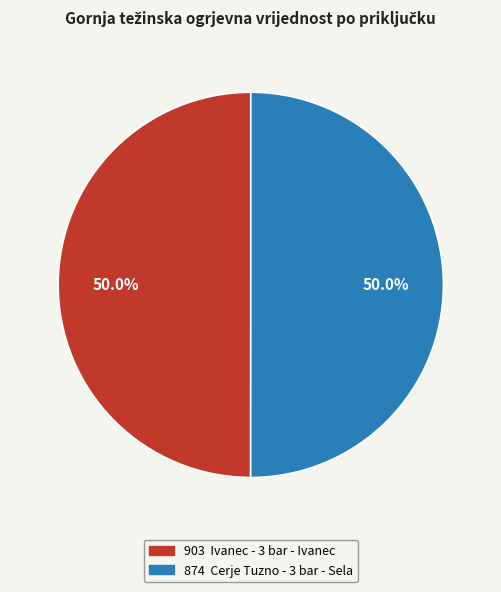

What is the total percentage of 874 and 903?

100.0%